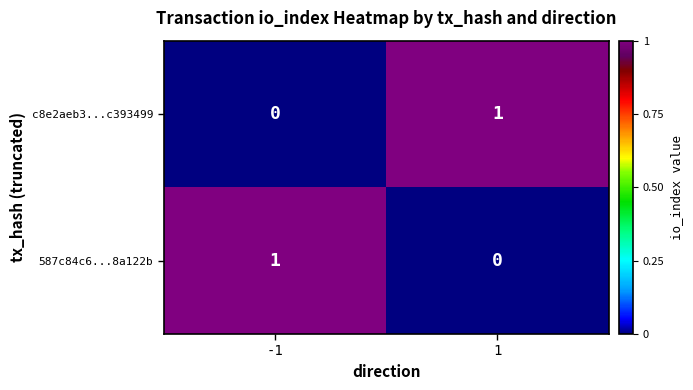

At -1, list the series in order from largest to smallest.

587c84c6...8a122b, c8e2aeb3...c393499